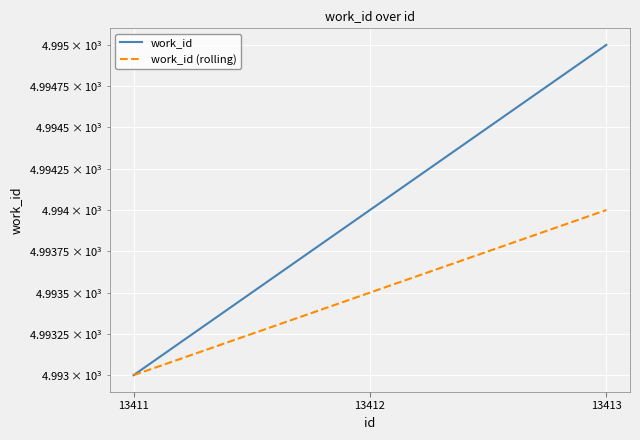

List the labels in order of work_id value, smallest first.

13411, 13412, 13413